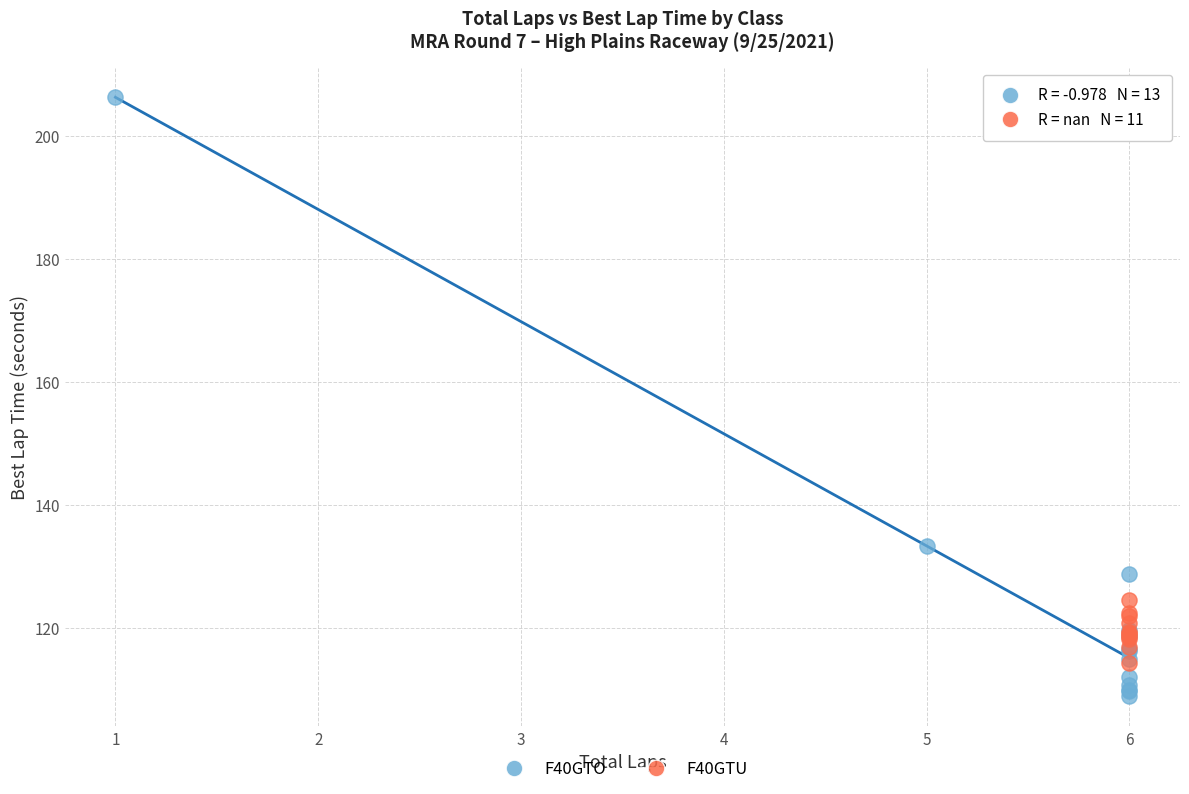

Which series has the widest spread of Y values?

F40GTO